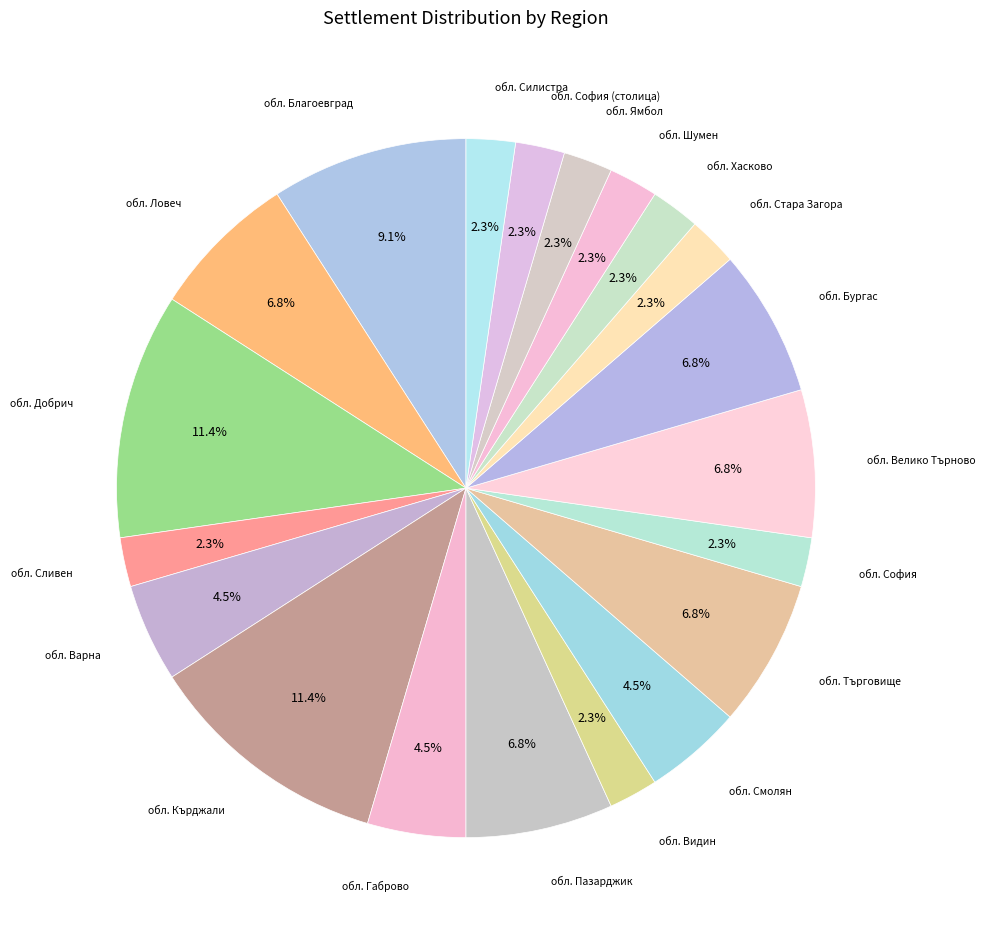

Does обл. Хасково represent more than half of the total?

No